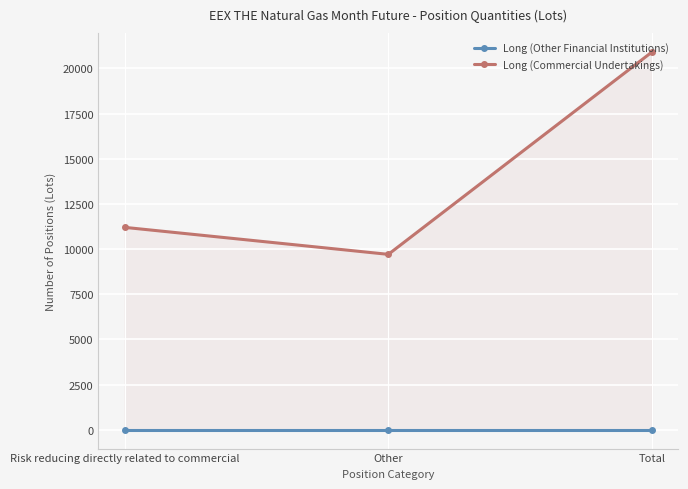

What is the total value across all series at Total?

20910